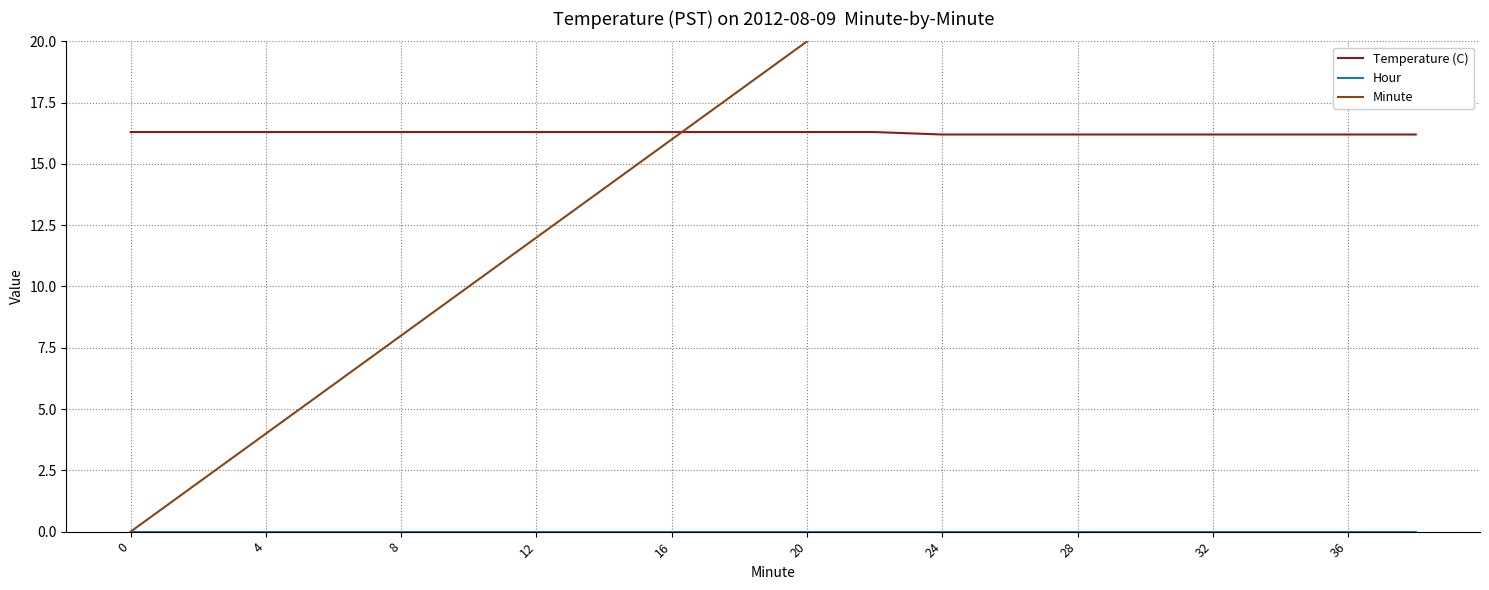

True or false: Temperature (C) has a value of 6.6 at 8.

False